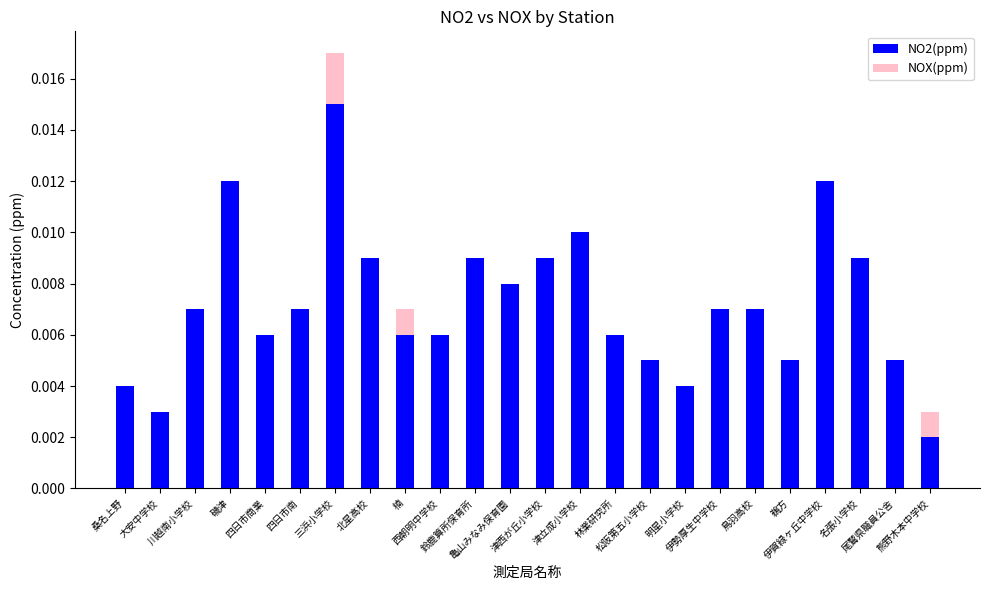

How many distinct data groups are displayed?

2